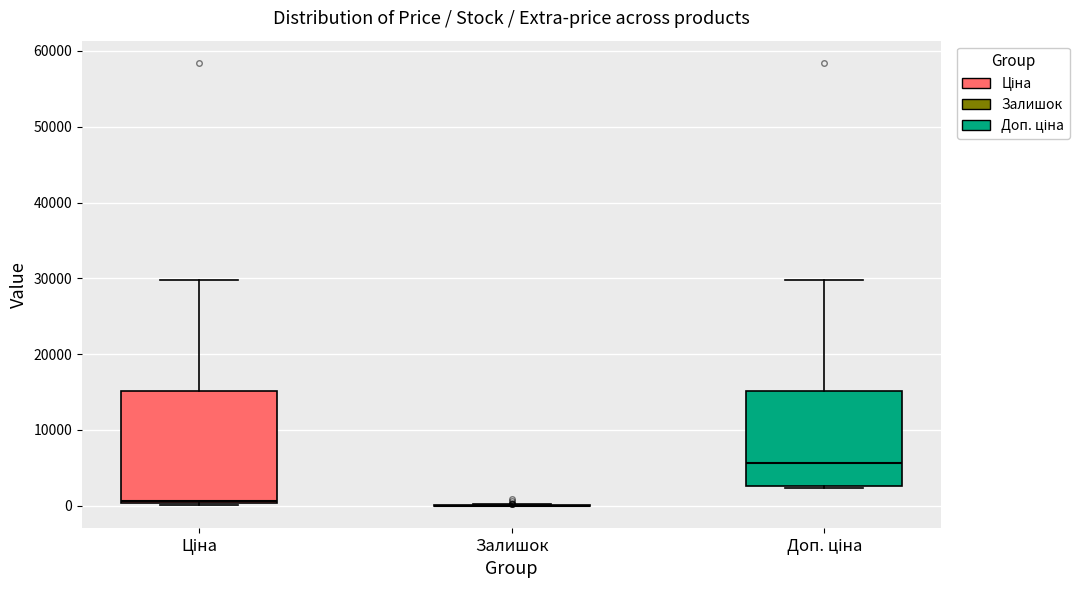

Where is the lower edge of the box for Ціна on the y-axis? The values are not printed on the chart, so give them approximately, as read against the axis.

0